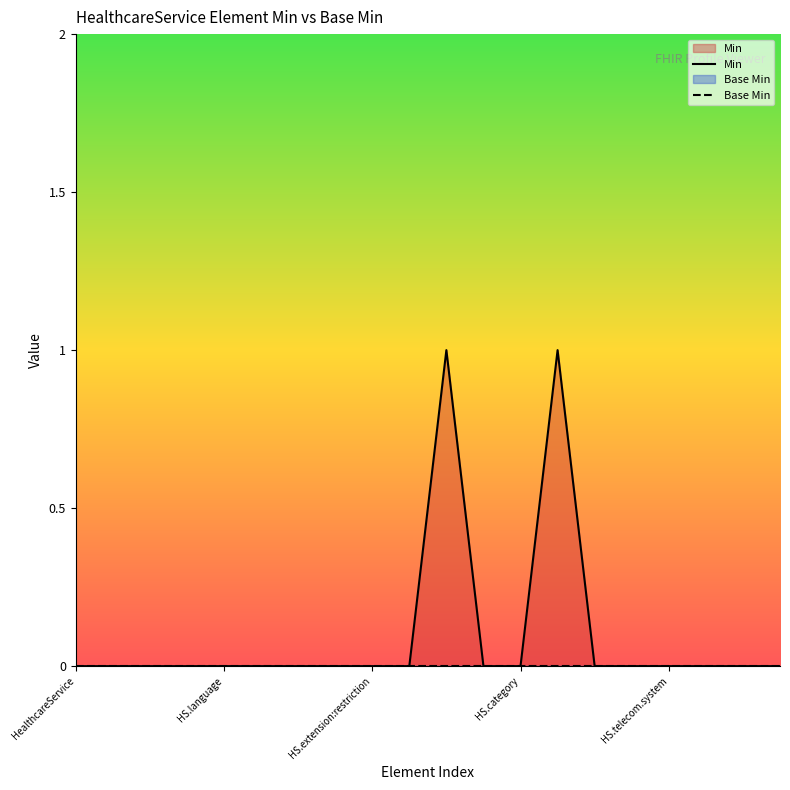

True or false: Base Min and Min intersect in this chart.

False